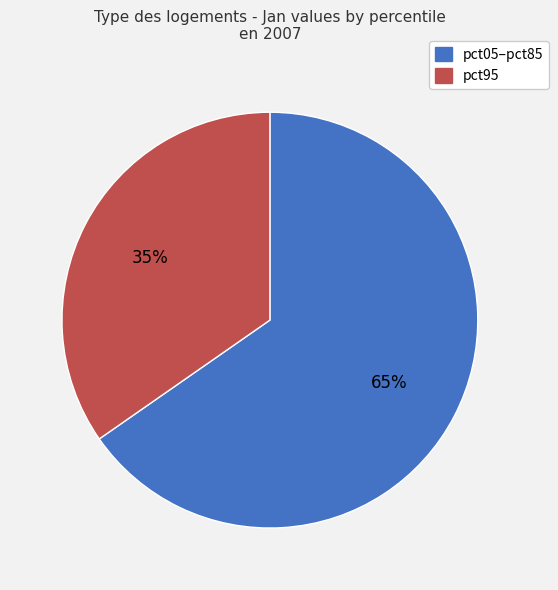

What is the majority slice?

pct05–pct85